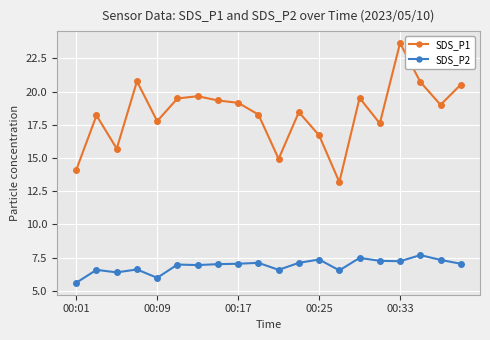

Which series has the widest spread of values?

SDS_P1